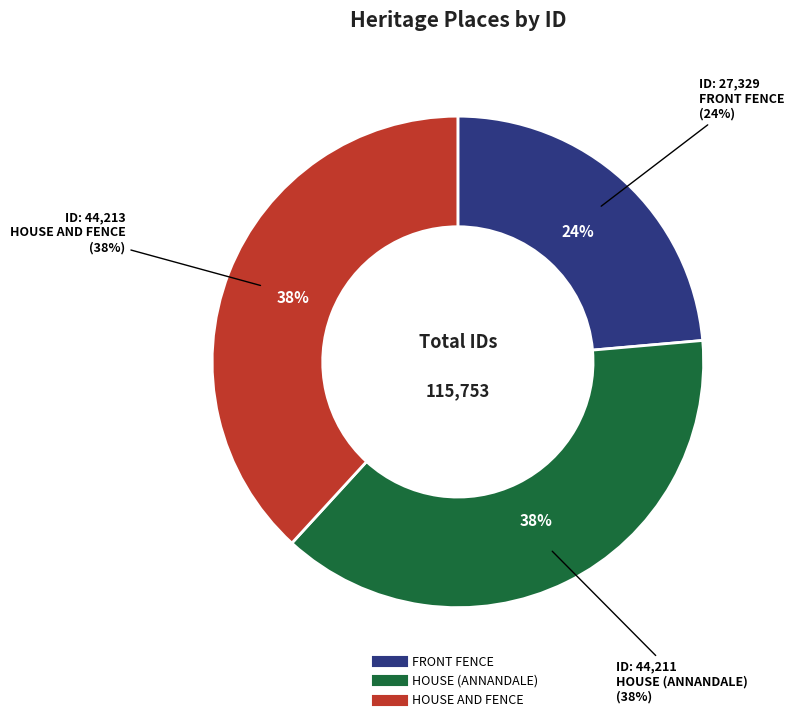

Does FRONT FENCE represent more than half of the total?

No